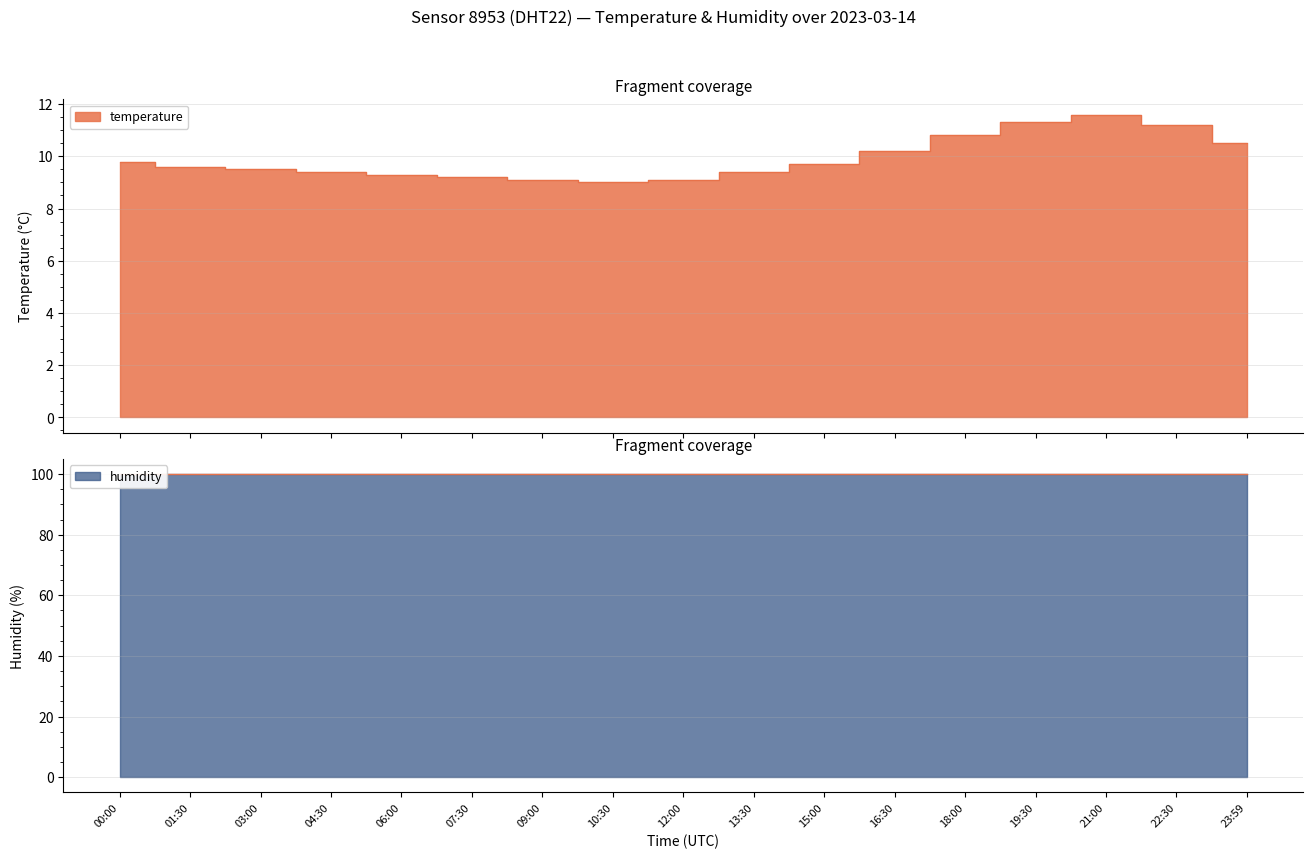

What is the average value?

9.9